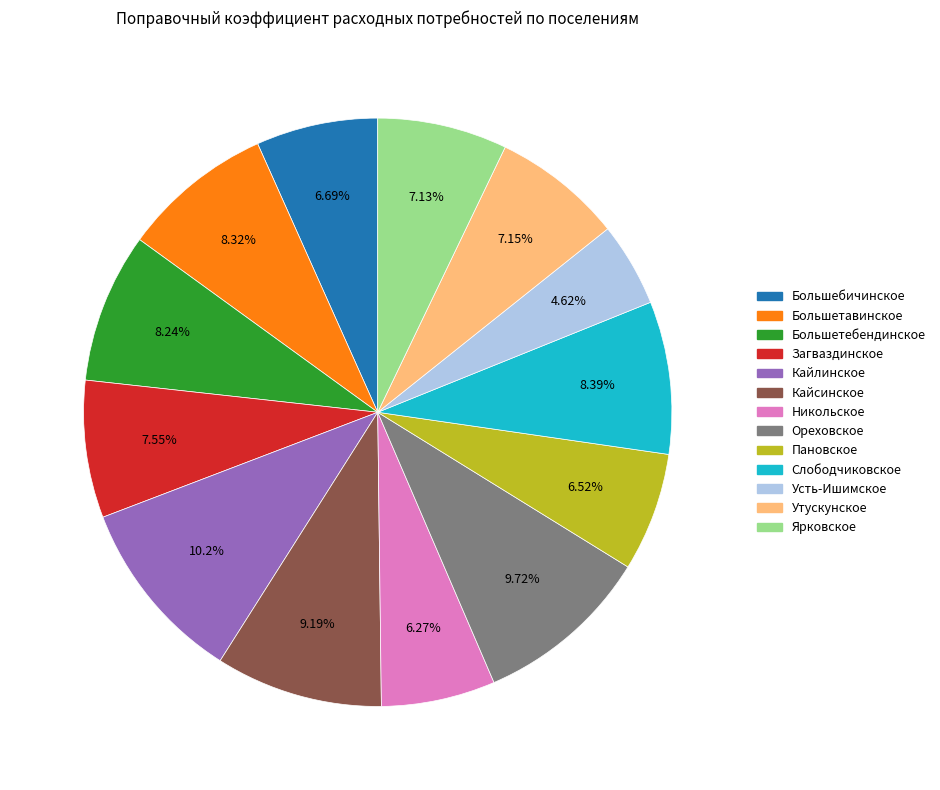

To the nearest percent, what is the combined percentage of Ярковское and Большетавинское?

15%